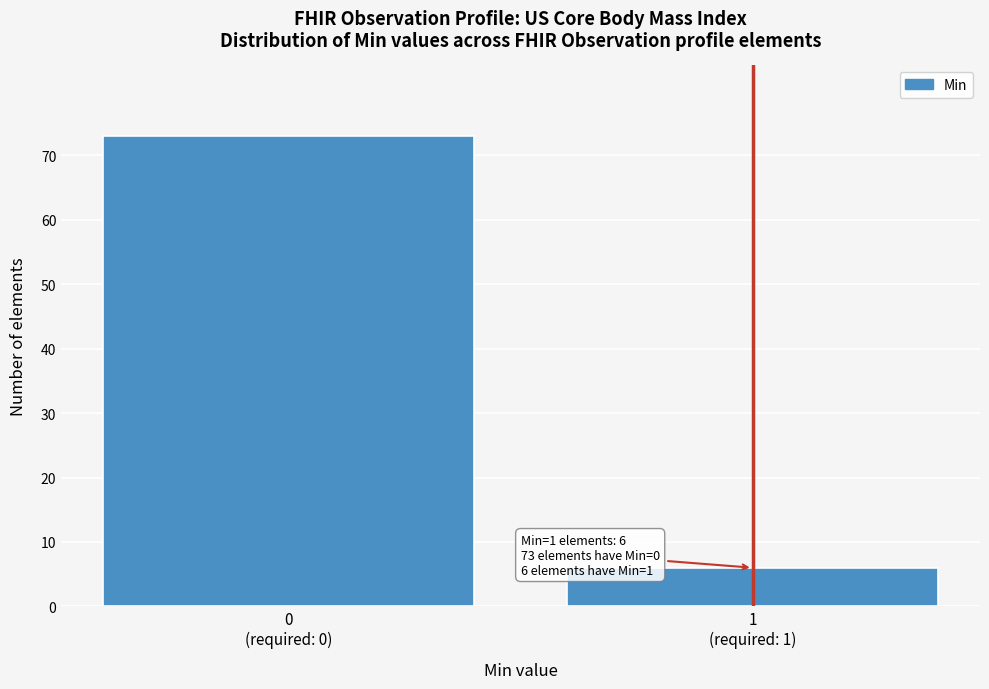

Reading right to left, extract all data points from this chart.

6	73